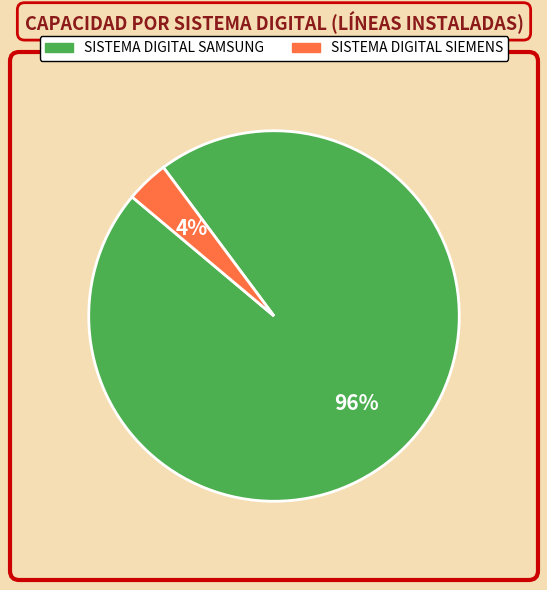

Which slice is the smallest?

SISTEMA DIGITAL SIEMENS